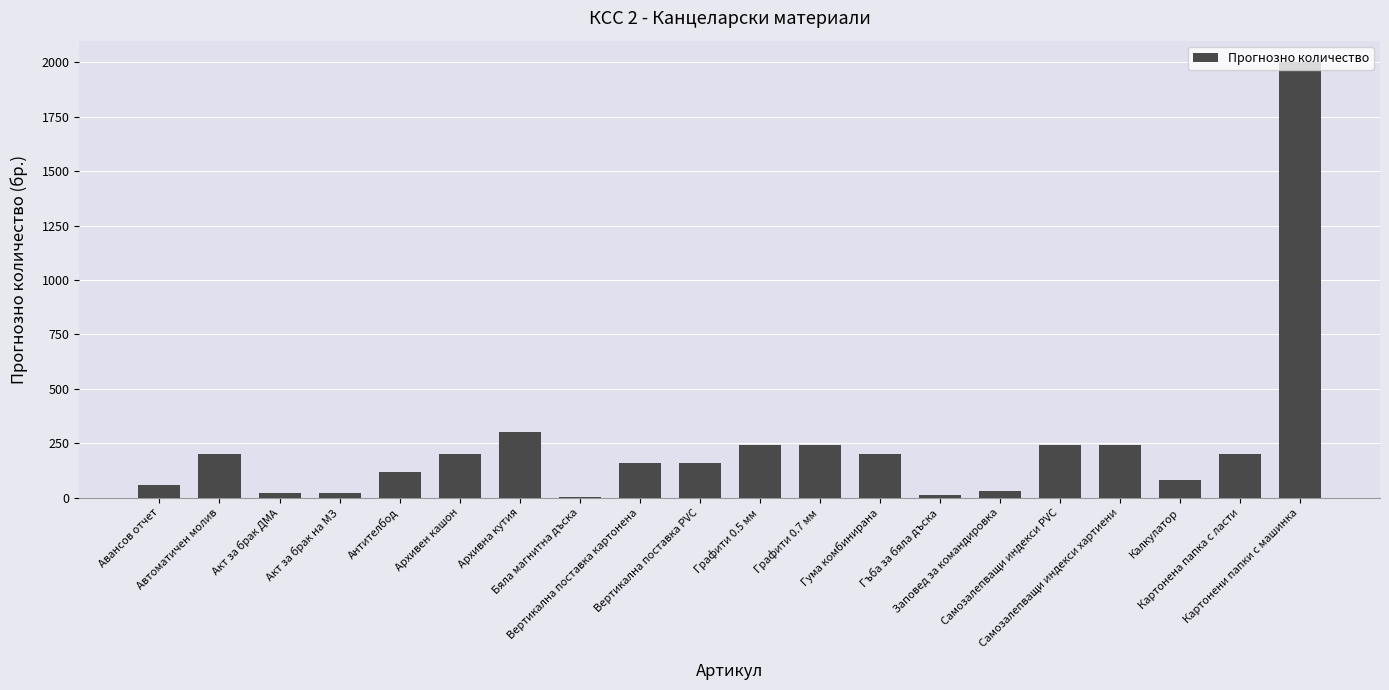

What is the greatest value displayed?

2000